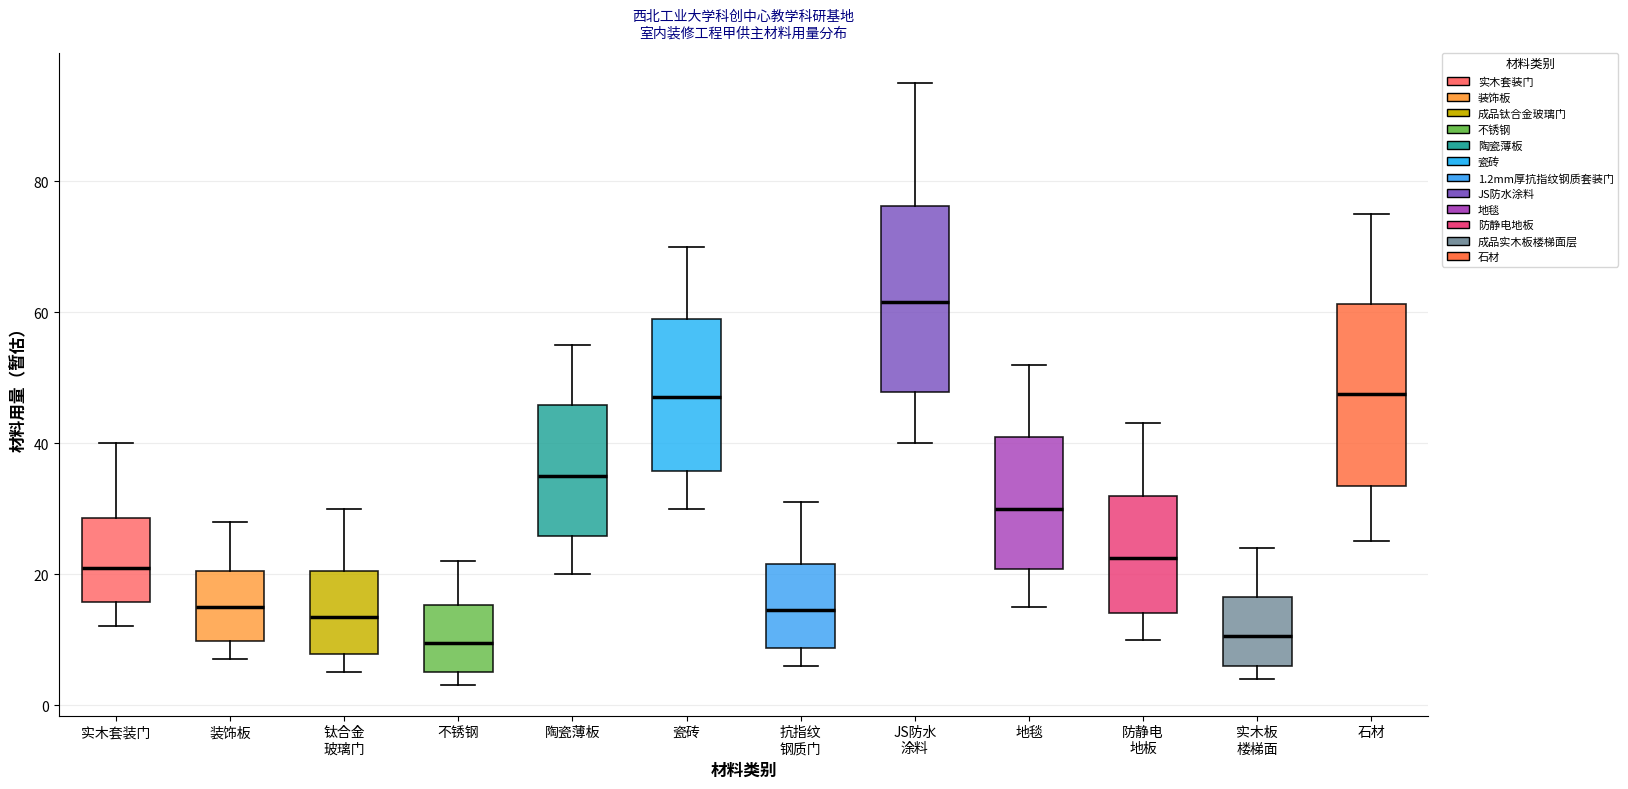

Reading left to right, transcribe this box plot: for each box, give where its median line is, the range the box spans, and where its two whiskers end, as read against the y-axis. The values are not printed on the chart, so give them approximately, as read against the axis.

实木套装门: median 22, box 16 to 28, whiskers 12 to 40
装饰板: median 16, box 10 to 20, whiskers 8 to 28
钛合金 玻璃门: median 14, box 8 to 20, whiskers 6 to 30
不锈钢: median 10, box 6 to 16, whiskers 4 to 22
陶瓷薄板: median 36, box 26 to 46, whiskers 20 to 56
瓷砖: median 48, box 36 to 60, whiskers 30 to 70
抗指纹 钢质门: median 14, box 8 to 22, whiskers 6 to 32
JS防水 涂料: median 62, box 48 to 76, whiskers 40 to 96
地毯: median 30, box 20 to 42, whiskers 16 to 52
防静电 地板: median 22, box 14 to 32, whiskers 10 to 44
实木板 楼梯面: median 10, box 6 to 16, whiskers 4 to 24
石材: median 48, box 34 to 62, whiskers 26 to 76